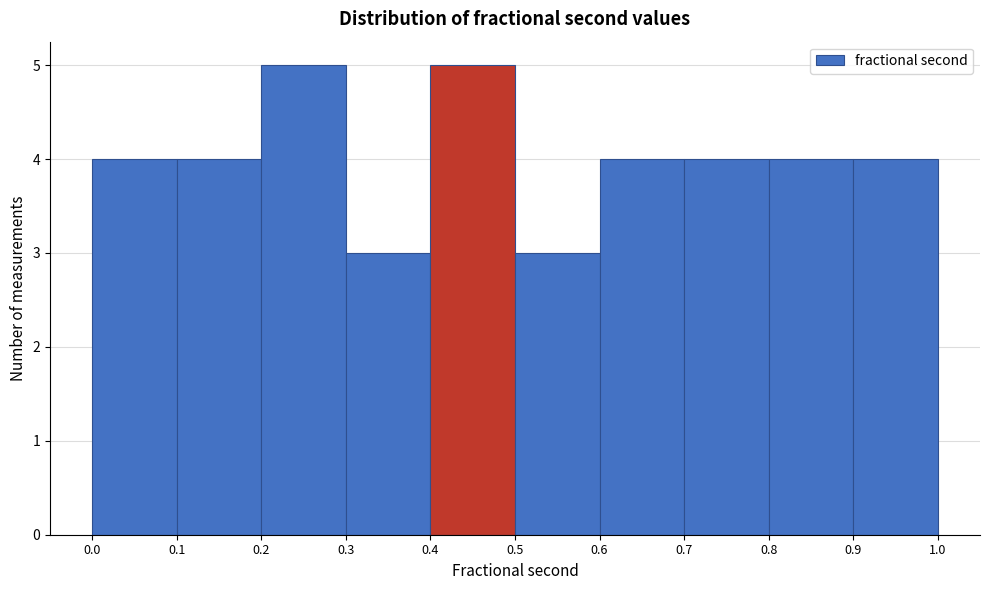

Reading left to right, transcribe this chart: for each bar, give the range it covers on the x-axis and its height. The values are not printed on the chart, so give them approximately, as read against the axis.

0.0 to 0.1: 4
0.1 to 0.2: 4
0.2 to 0.3: 5
0.3 to 0.4: 3
0.4 to 0.5: 5
0.5 to 0.6: 3
0.6 to 0.7: 4
0.7 to 0.8: 4
0.8 to 0.9: 4
0.9 to 1.0: 4